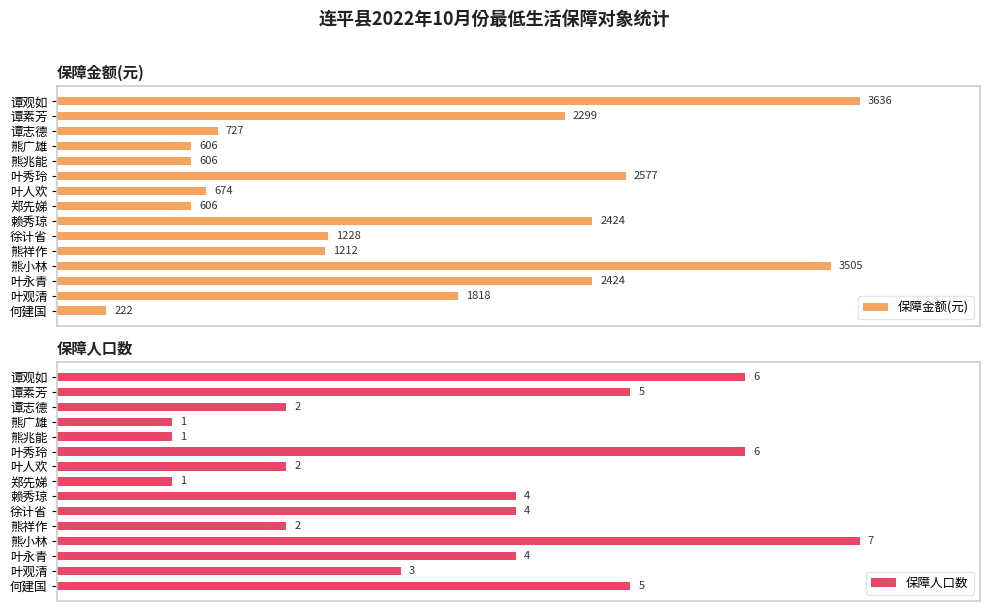

At which label does 保障金额(元) reach its peak?

谭观如